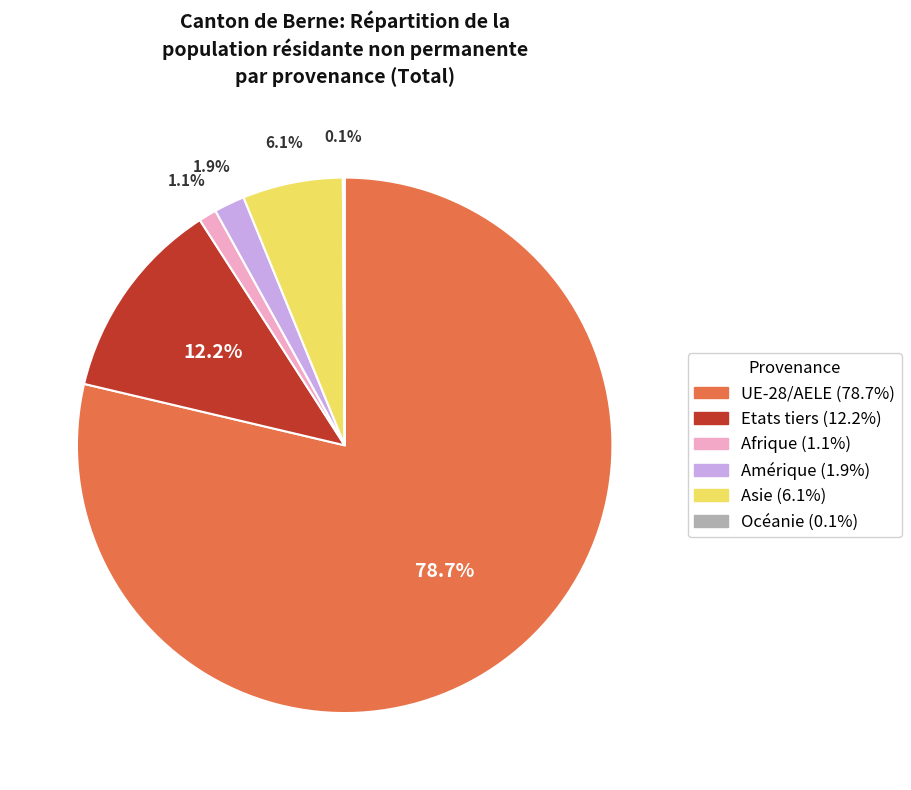

To the nearest percent, what percentage of the pie is Etats tiers?

12%